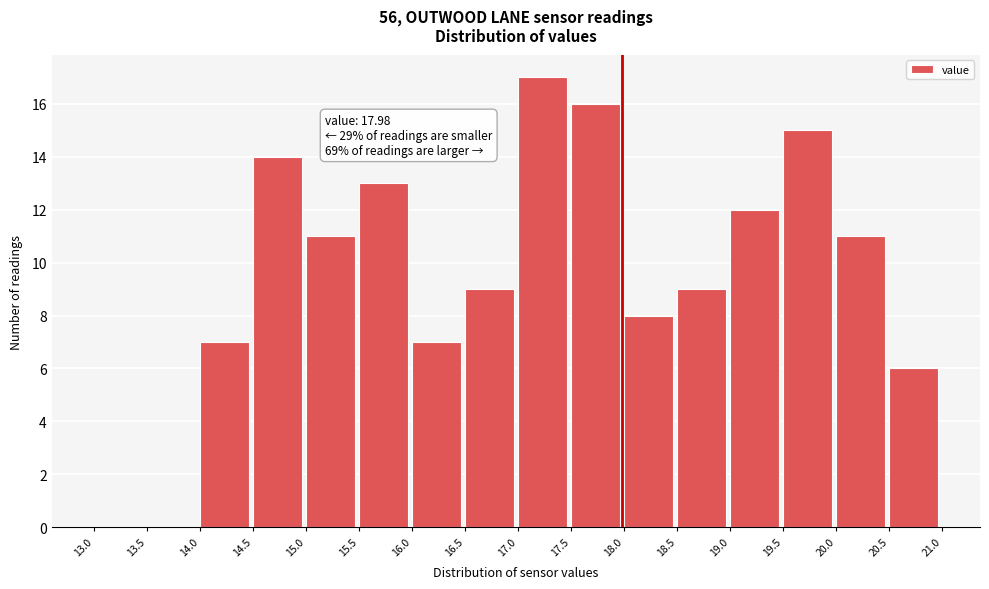

Which range on the x-axis has the tallest bar?

17.0 to 17.5